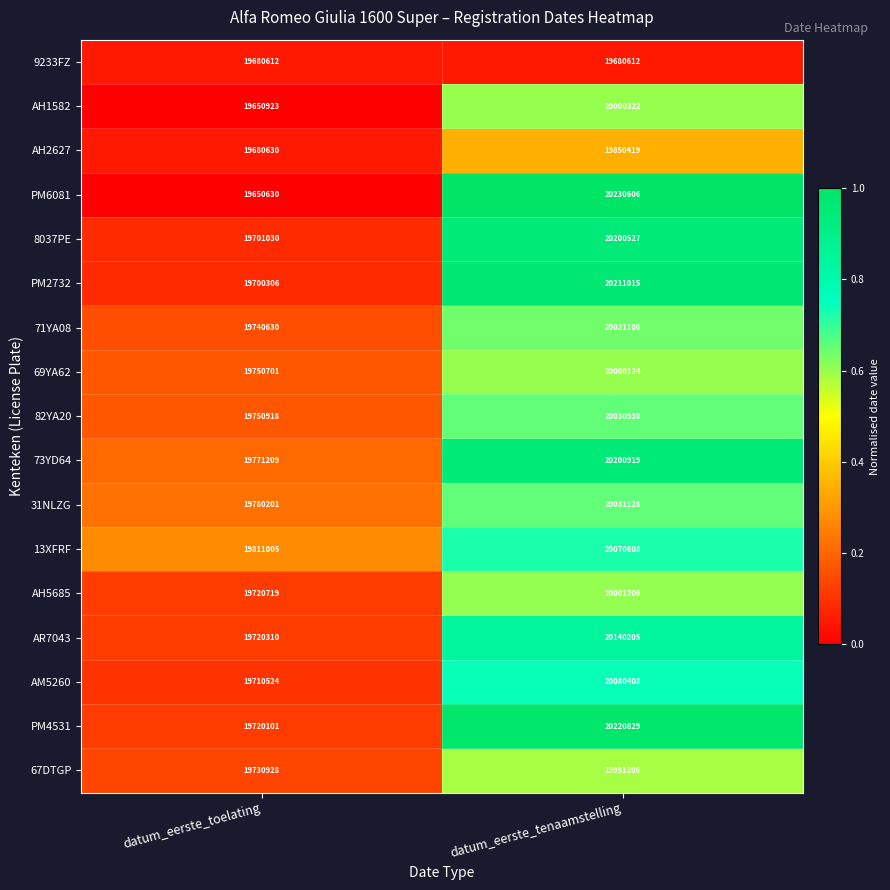

What is the approximate value of 71YA08 at datum_eerste_tenaamstelling?

20021106